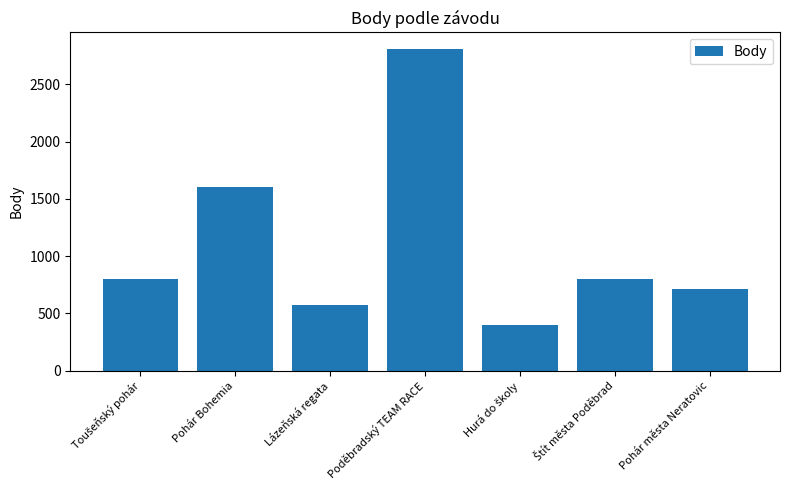

True or false: the data shows 574 at Lázeňská regata.

True